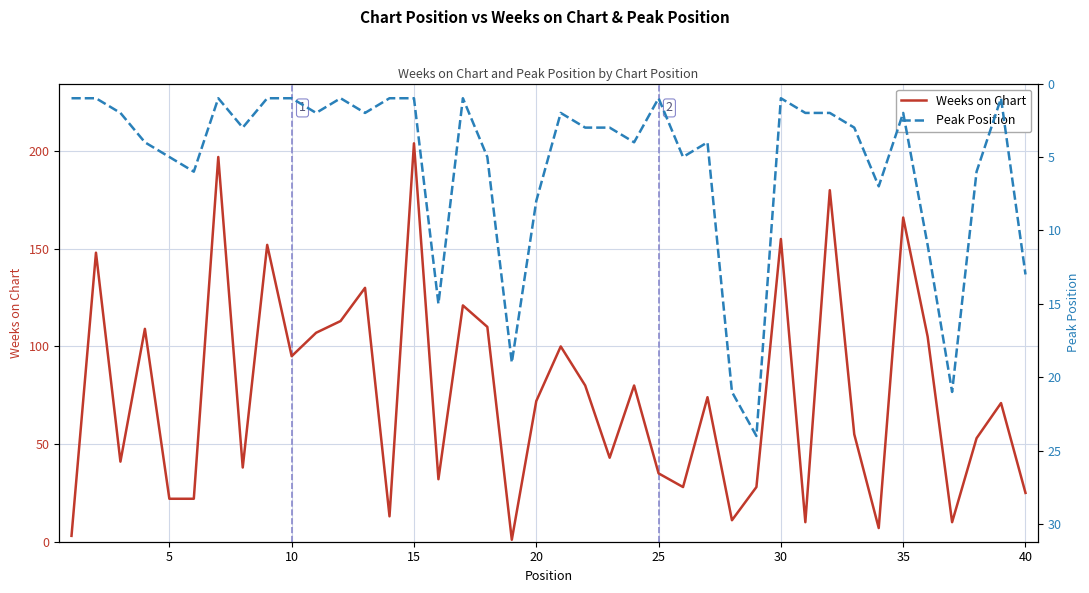

What is the highest value of the Weeks on Chart series?

204